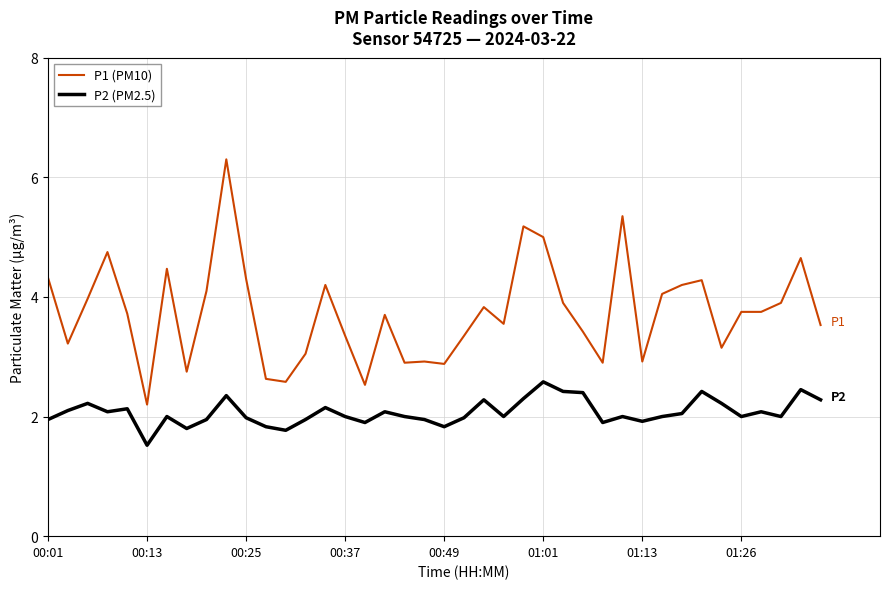

True or false: P2 (PM2.5) and P1 (PM10) cross at least once.

False